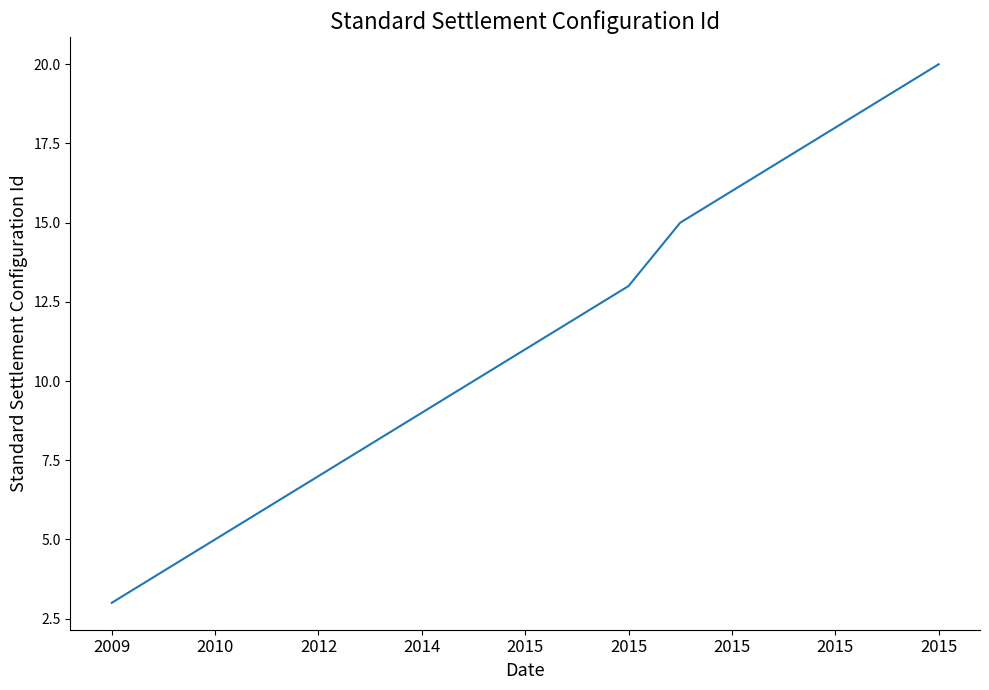

How many values are below 11?

8